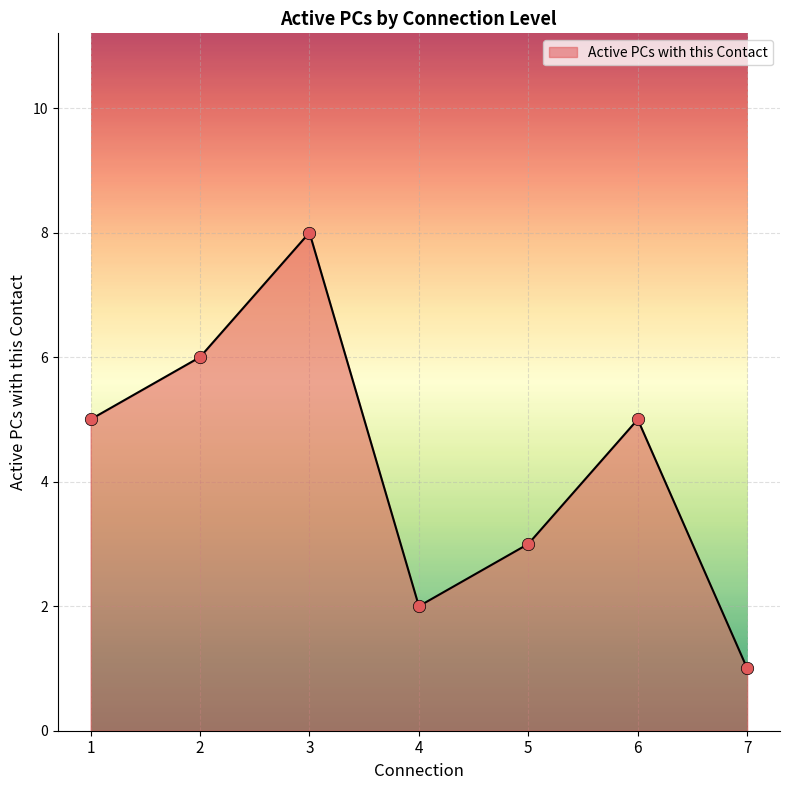

What is the ratio of the value at 2 to the value at 7?

6.0